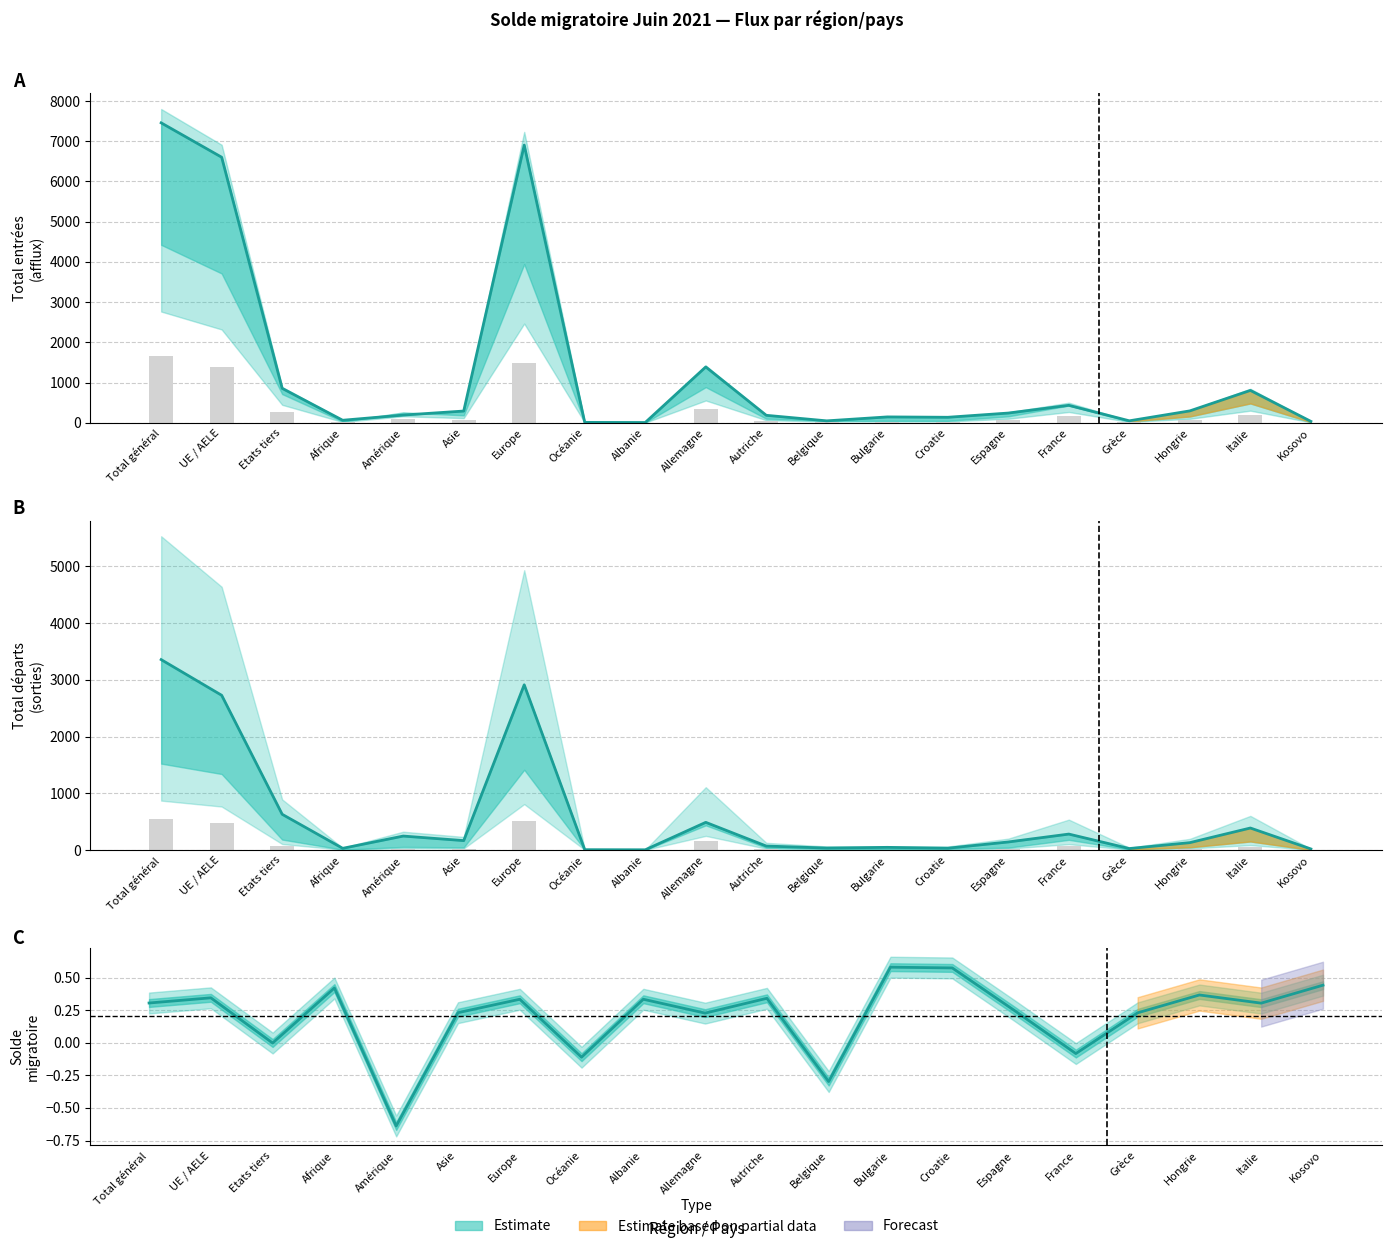

How many data points in Total entrées are less than 241?

10